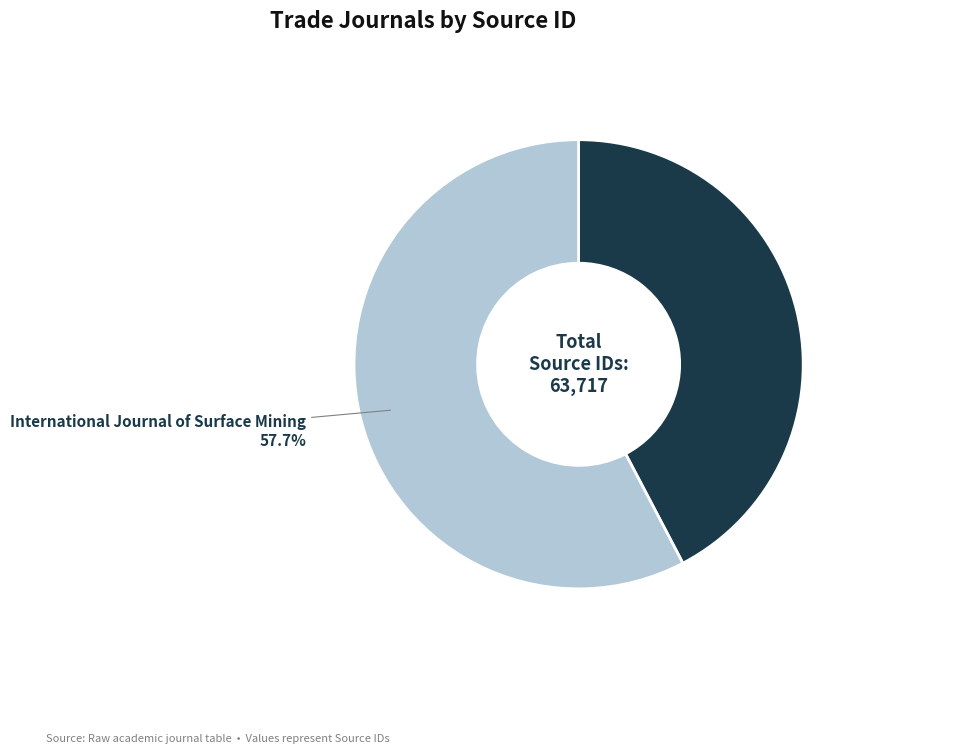

Does any single category account for the majority?

Yes